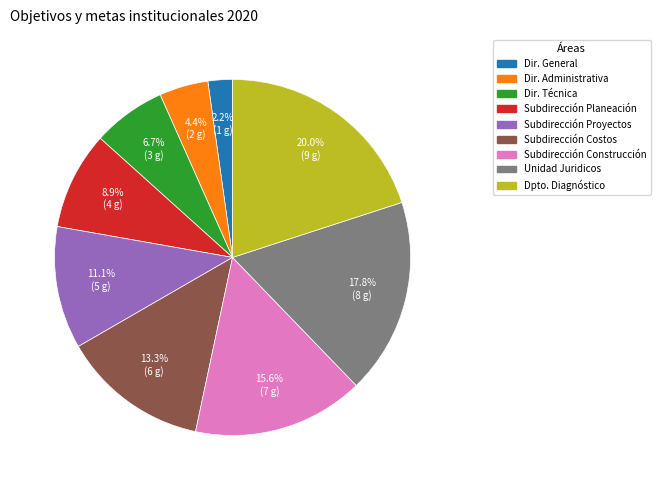

Is there any slice that represents more than half of the pie?

No